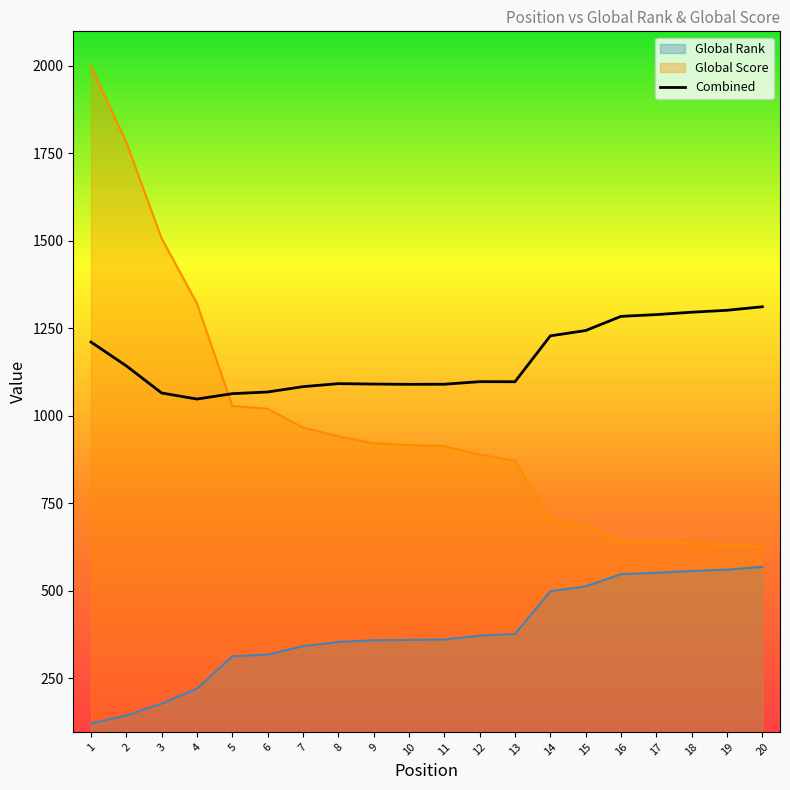

Which category has the lowest value across all series?

1